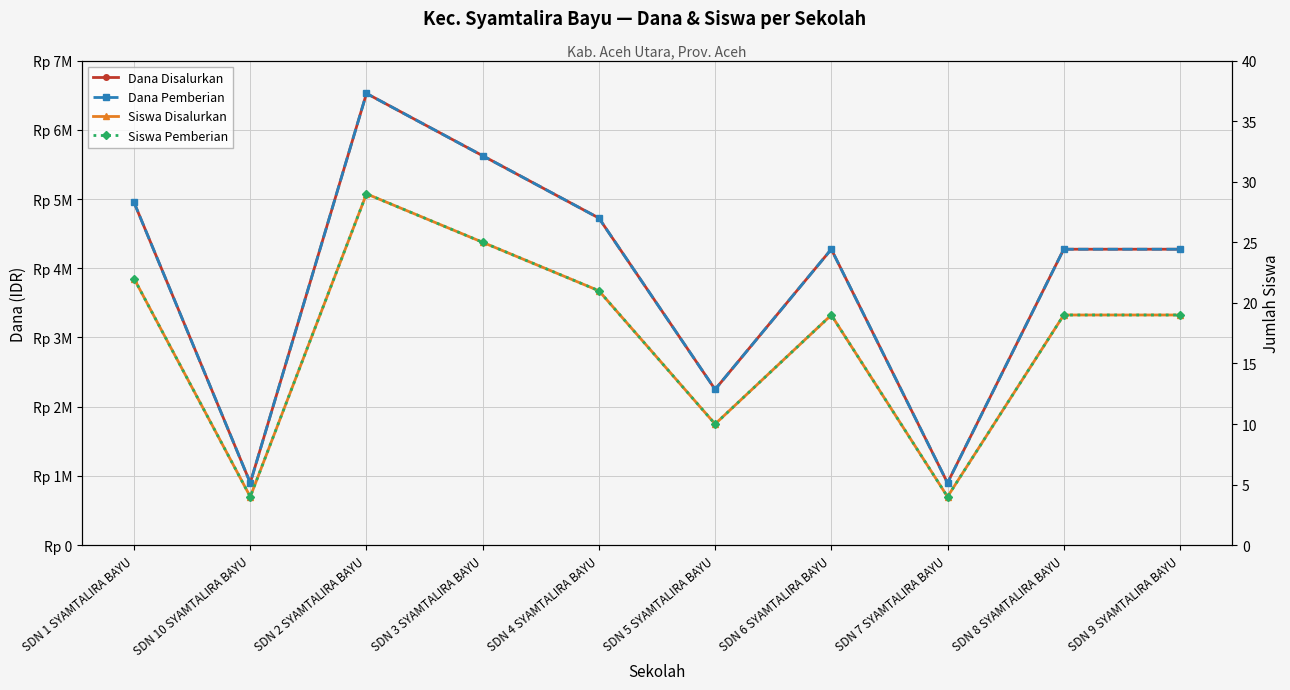

At which category does Dana Disalurkan reach its first local peak?

SDN 2 SYAMTALIRA BAYU